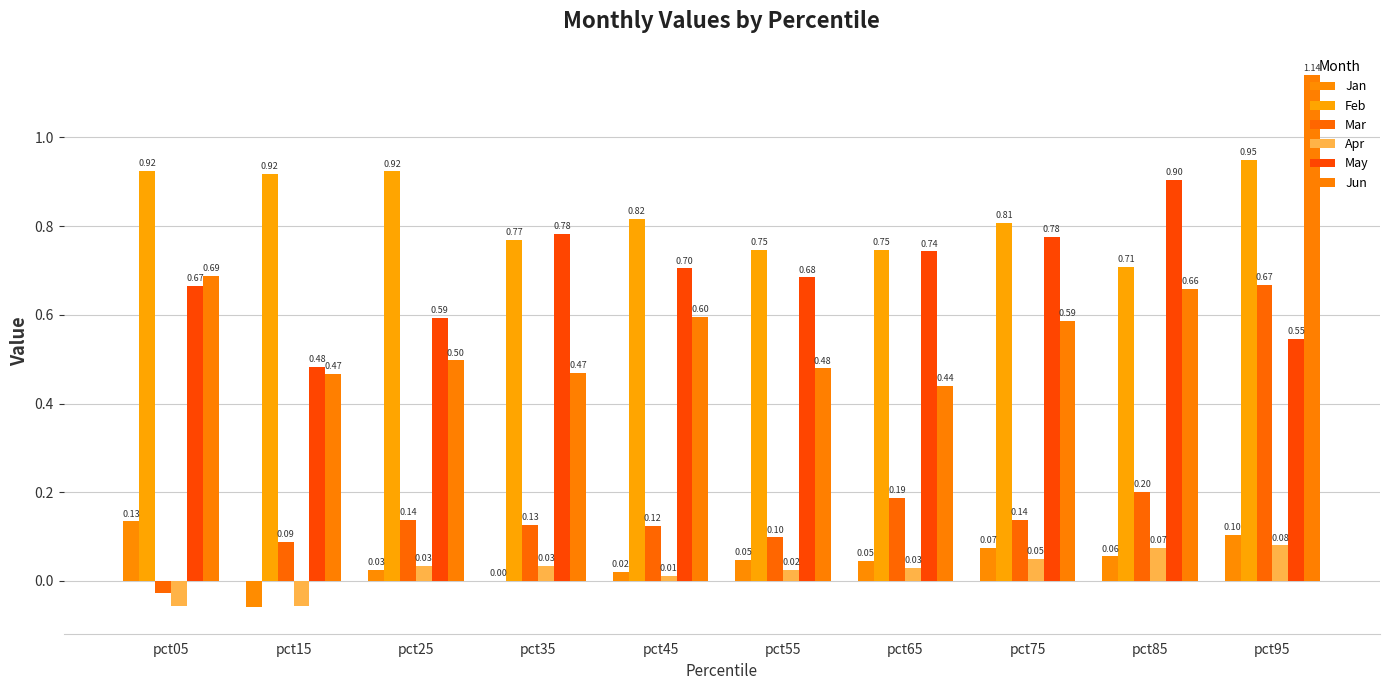

What is the total value across all series at pct05?

2.3